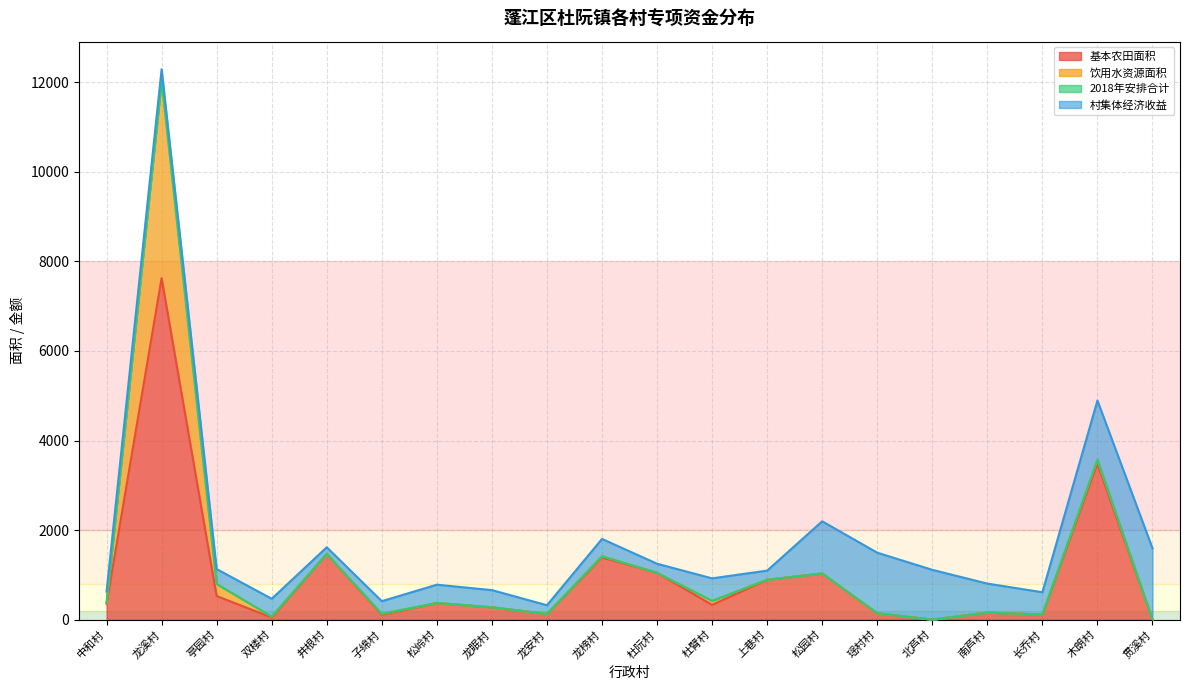

How many positive values does the 2018年安排合计 series have?

18